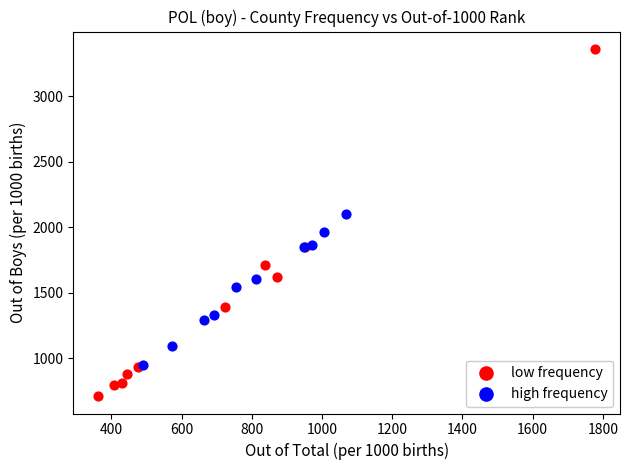

What are all the series names shown in the legend?

low frequency, high frequency